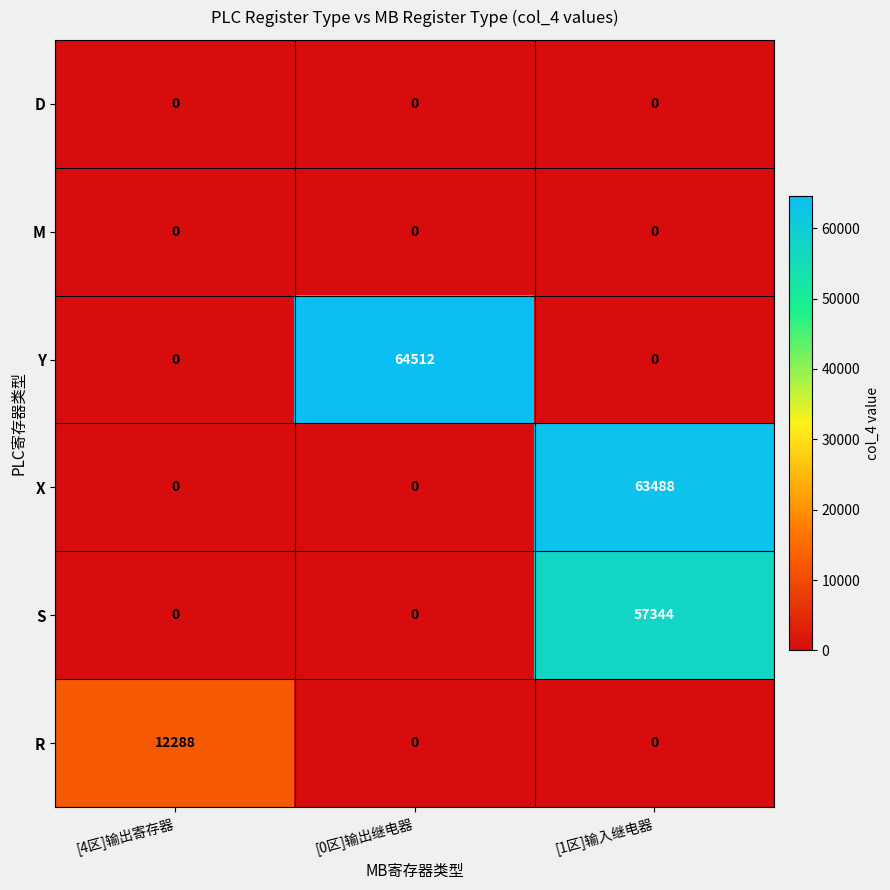

Reading left to right, list all the values displayed in this chart.

D: 0	0	0
M: 0	0	0
Y: 0	64512	0
X: 0	0	63488
S: 0	0	57344
R: 12288	0	0